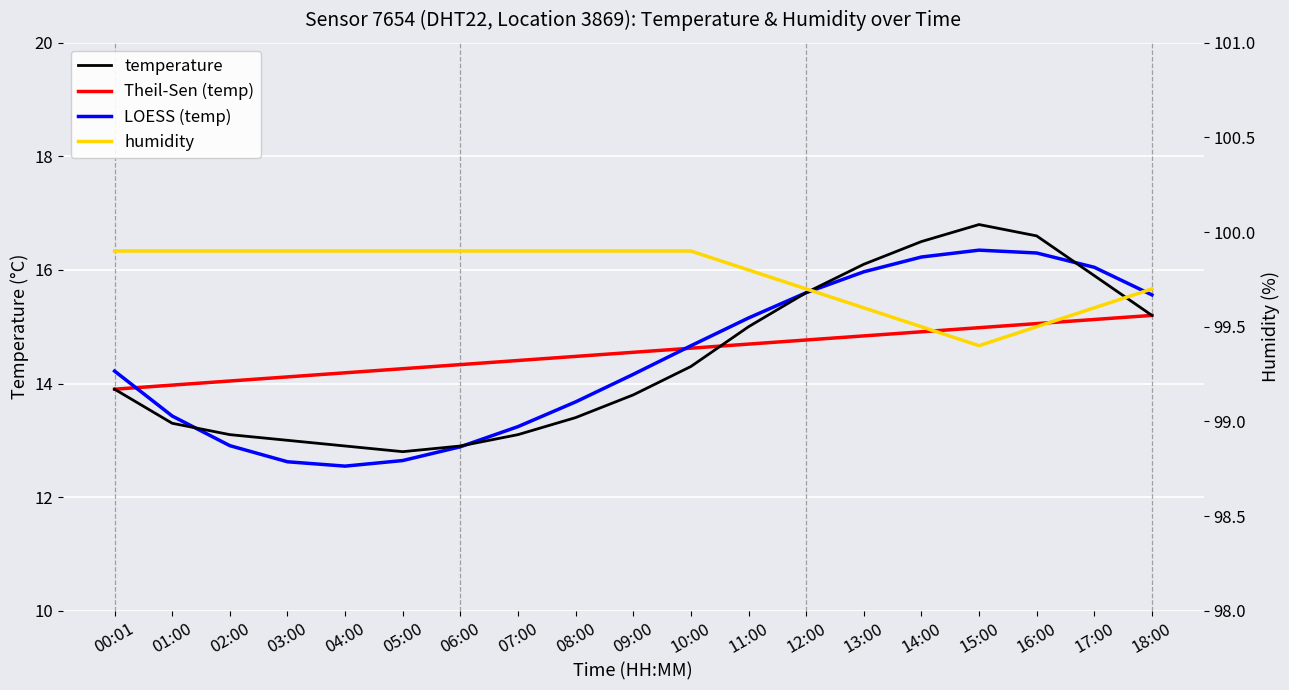

What is the difference between the highest and lowest values at 14:00?

84.6